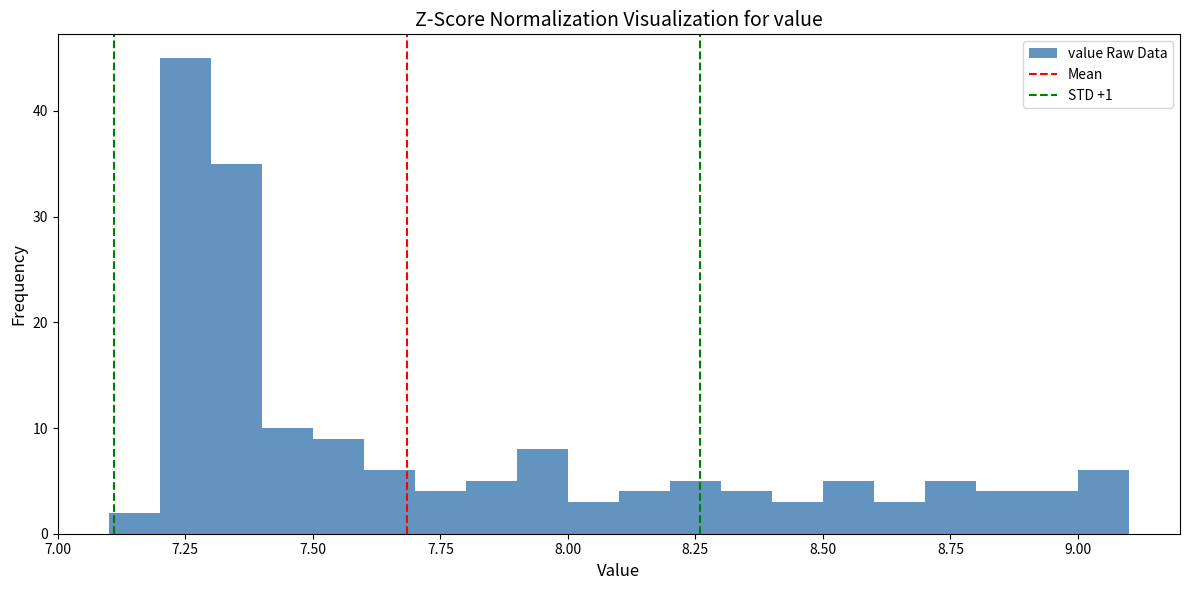

Read against the x-axis, roughly where is the centre of the tallest bar?

7.25